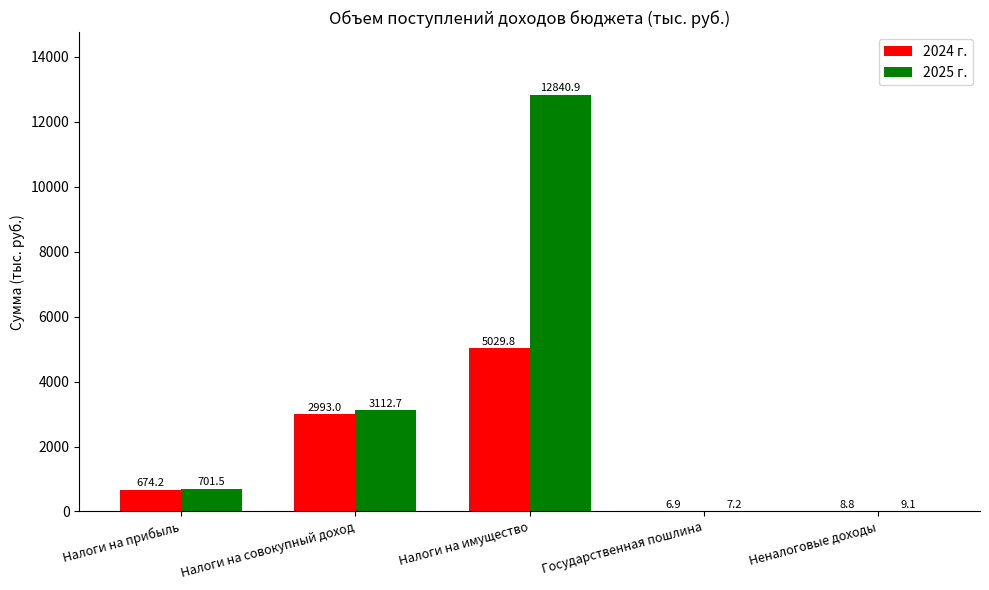

Reading left to right, transcribe all the data shown in this chart.

2024 г.: 674.2	2993.0	5029.8	6.9	8.8
2025 г.: 701.5	3112.7	12840.9	7.2	9.1